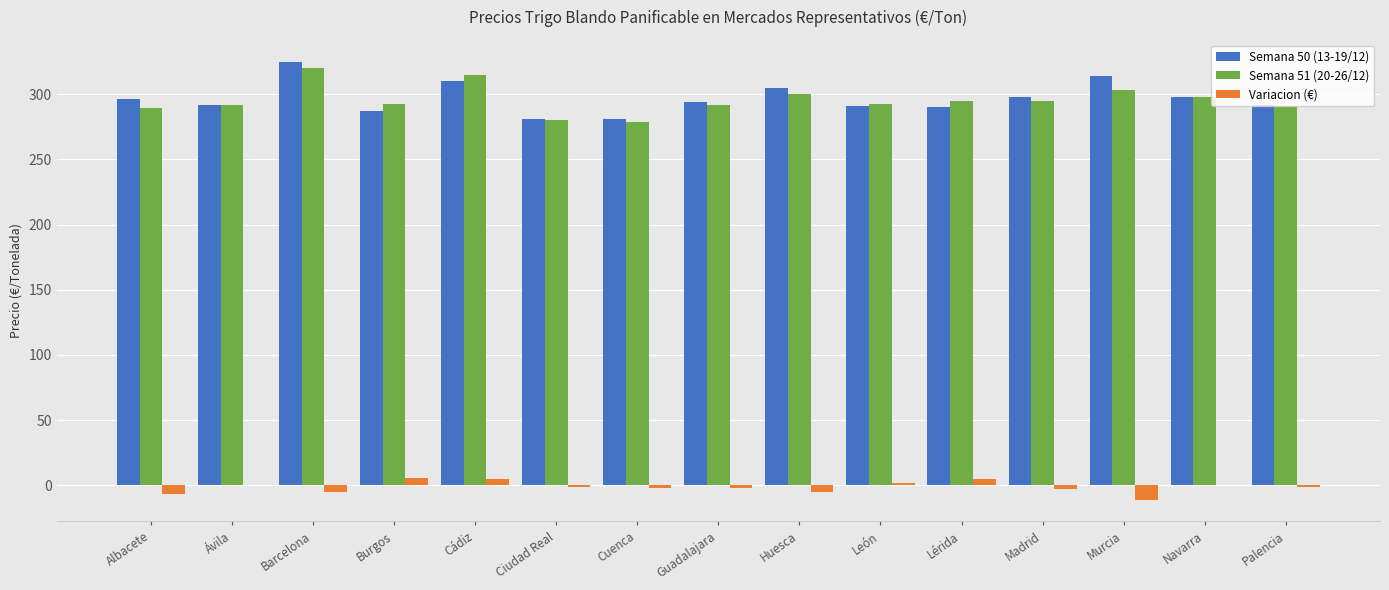

What is the maximum value shown in the chart?

325.0